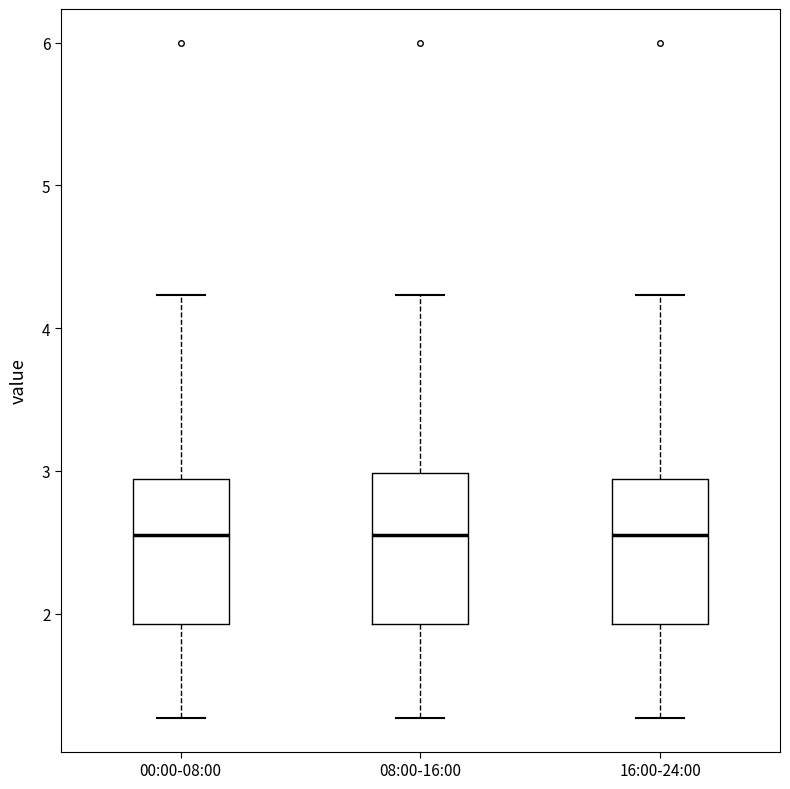

Reading left to right, transcribe this box plot: for each box, give where its median line is, the range the box spans, and where its two whiskers end, as read against the y-axis. The values are not printed on the chart, so give them approximately, as read against the axis.

00:00-08:00: median 2.6, box 1.9 to 2.9, whiskers 1.3 to 4.2
08:00-16:00: median 2.6, box 1.9 to 3.0, whiskers 1.3 to 4.2
16:00-24:00: median 2.6, box 1.9 to 2.9, whiskers 1.3 to 4.2